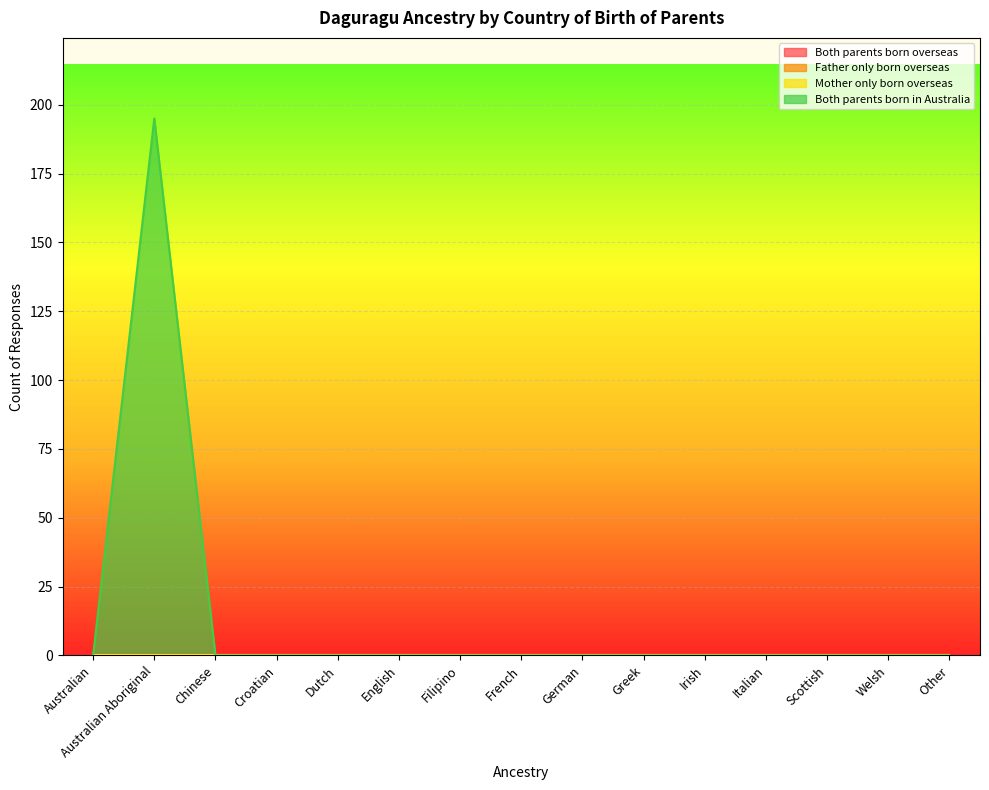

At how many categories does at least one series exceed 146?

1